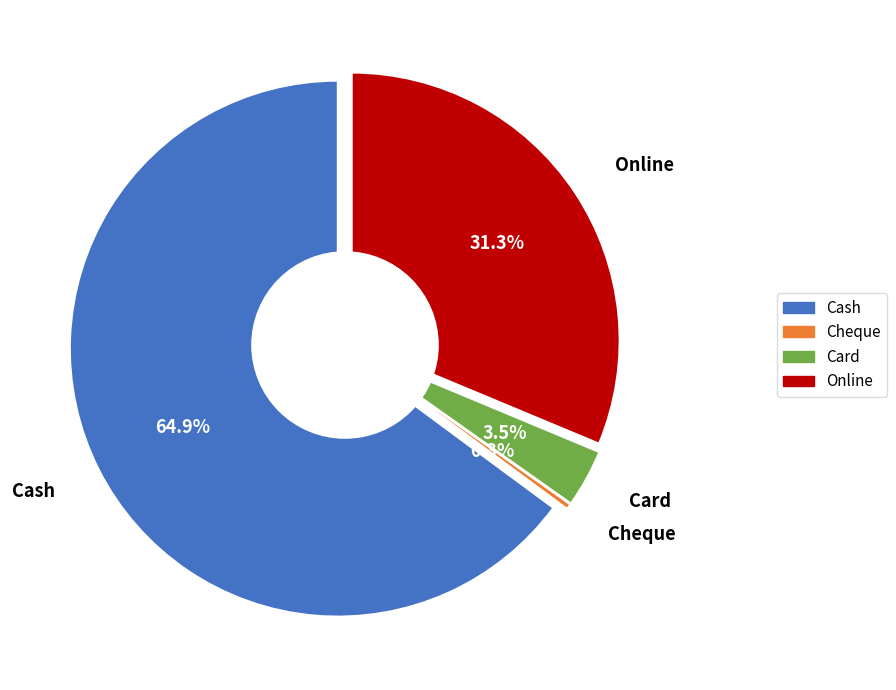

To the nearest percent, what is the difference between the Cheque and Card slice percentages?

3%